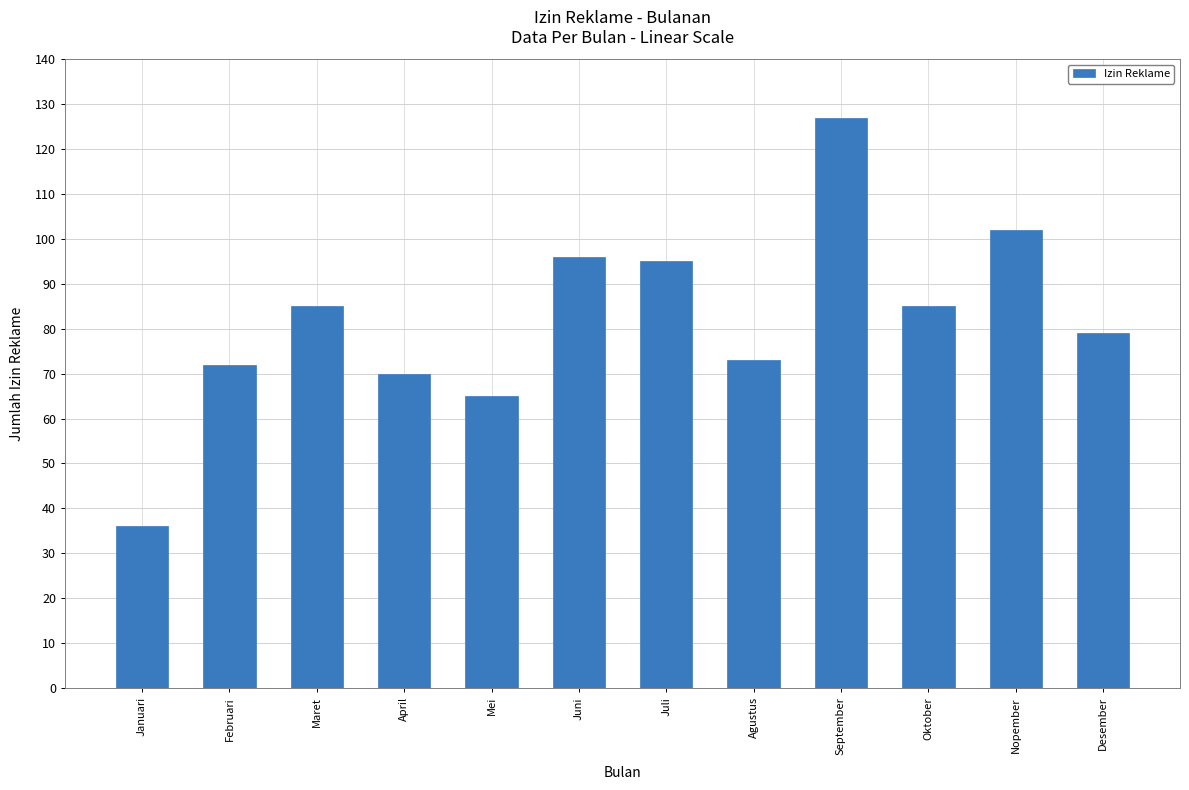

Reading left to right, extract all data points from this chart.

36	72	85	70	65	96	95	73	127	85	102	79